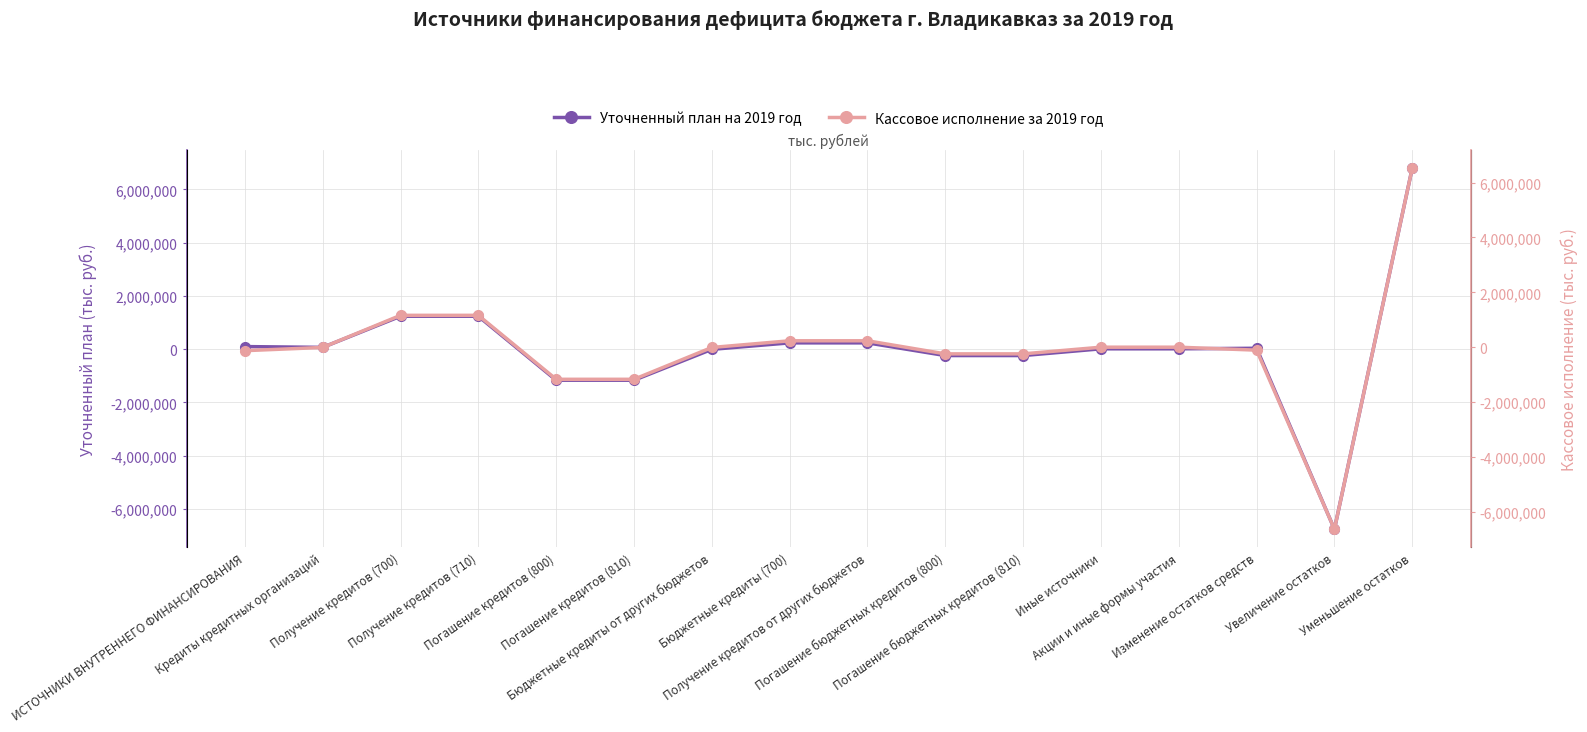

What is the lowest value of the Уточненный план на 2019 год series?

-6766718.1